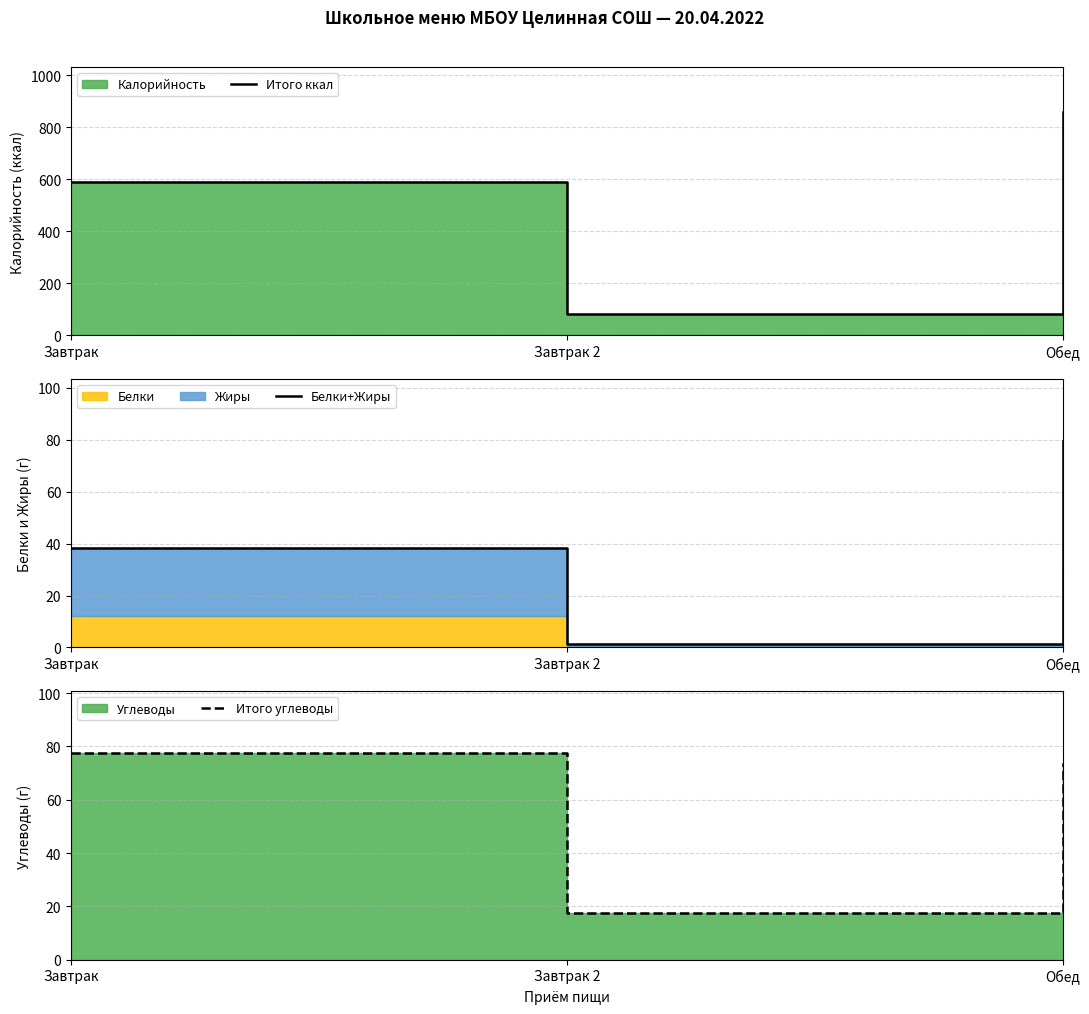

What is the label of the 1st point from the left?

Завтрак